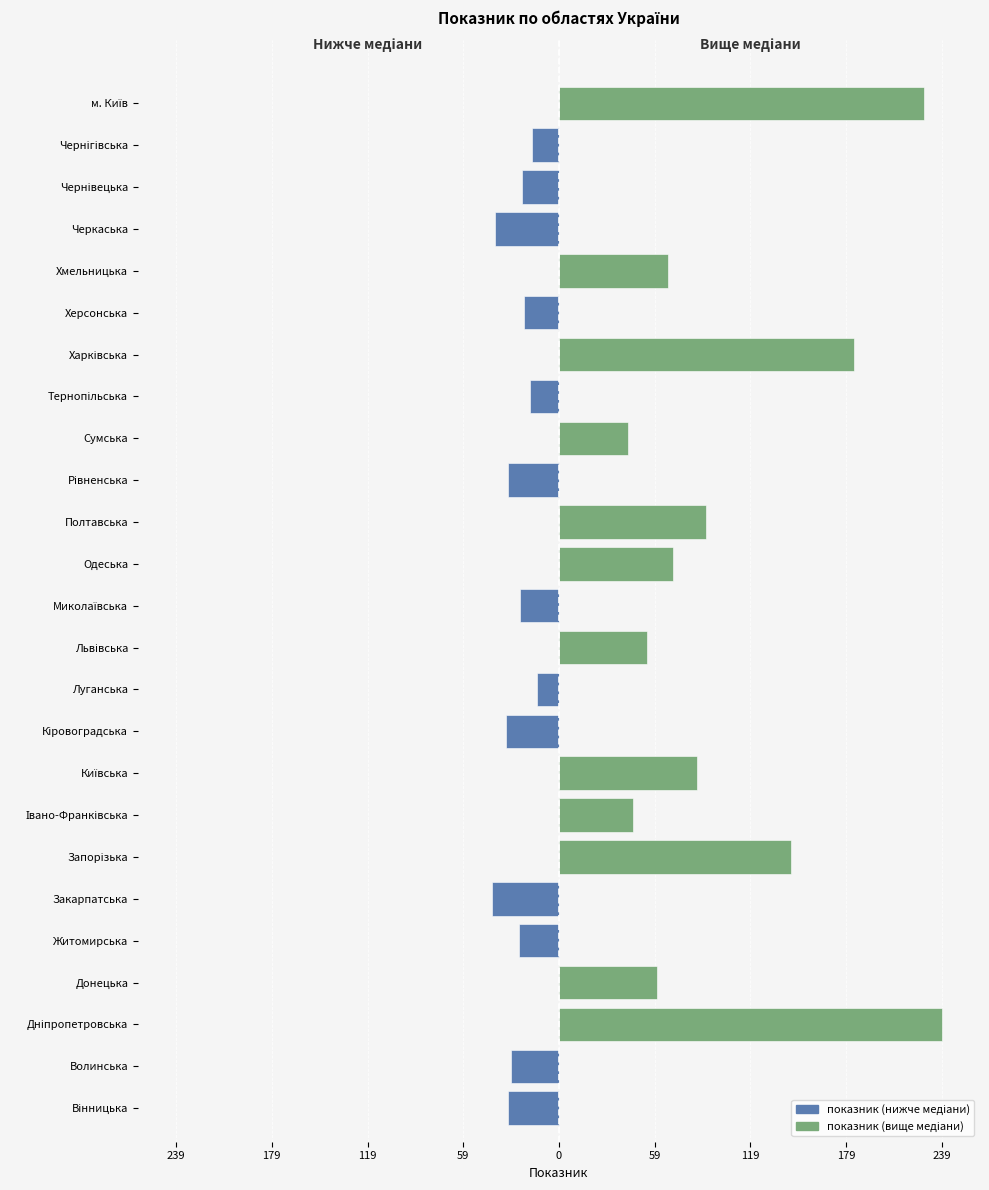

Is the value of показник (нижче медіани) at Черкаська greater than the value of показник (вище медіани) at Луганська?

No